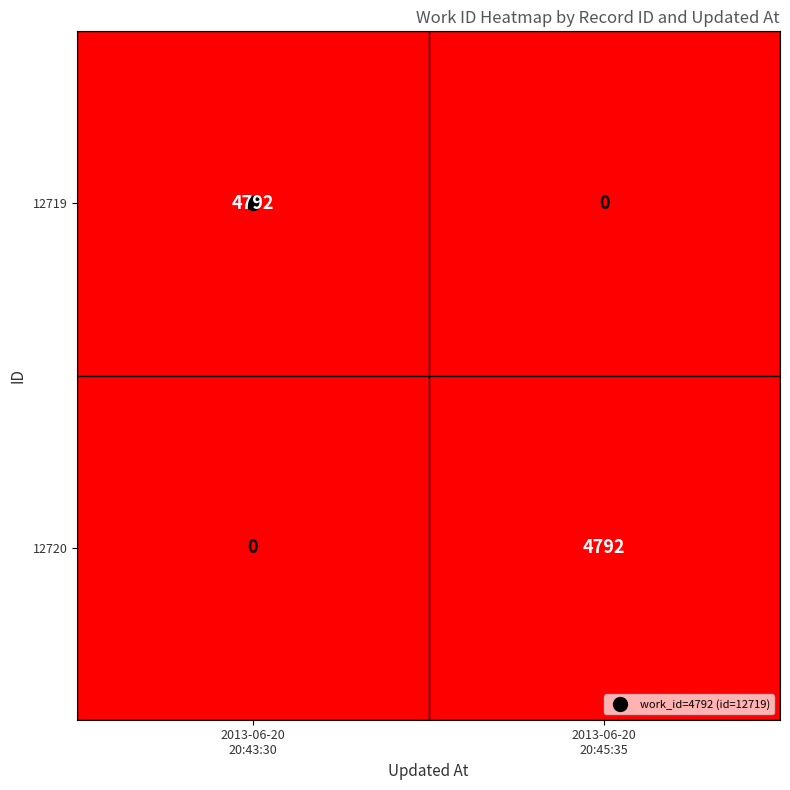

What is the difference between the maximum and minimum values in the 12720 series?

4792